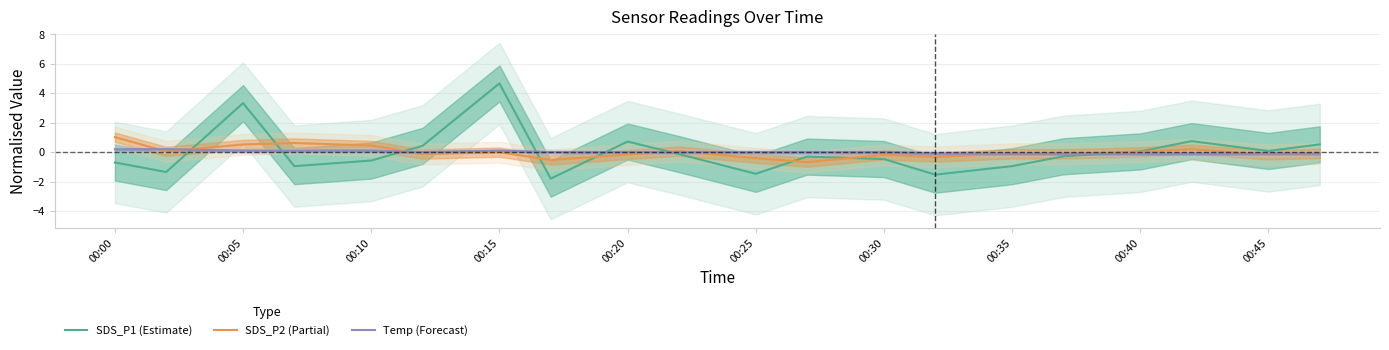

What is the difference between the maximum and minimum values in the SDS_P1 (Estimate) series?

6.5